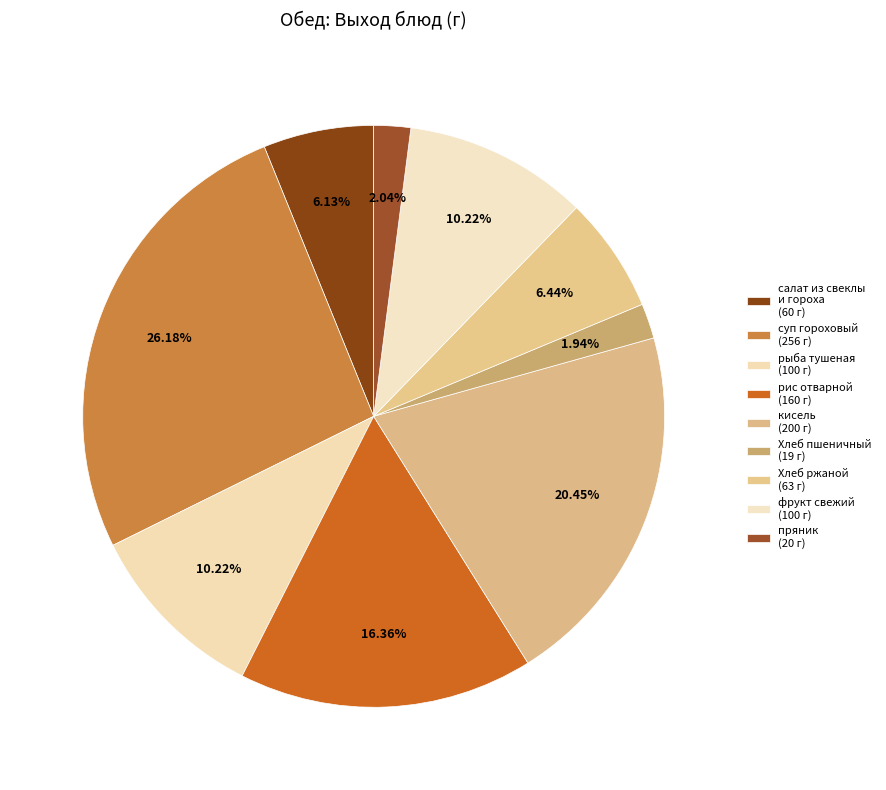

How many segments does this pie chart have?

9